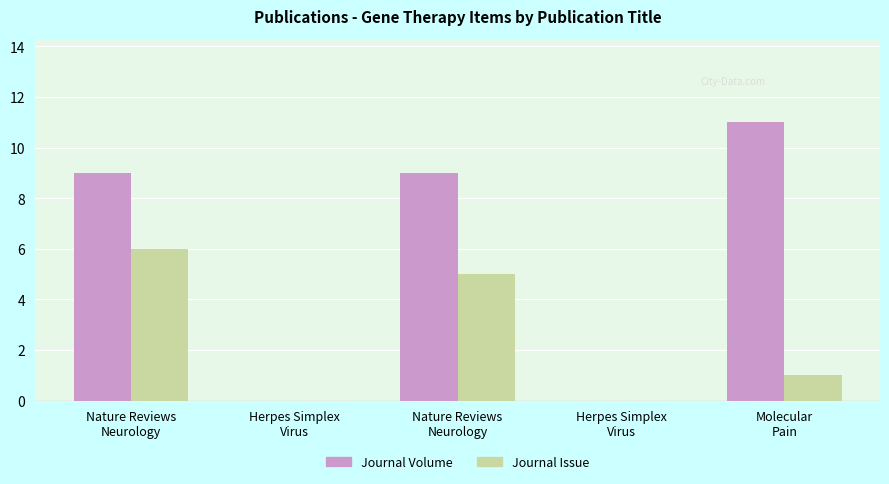

Where is Journal Issue nearest to the value 3?

Nature Reviews
Neurology